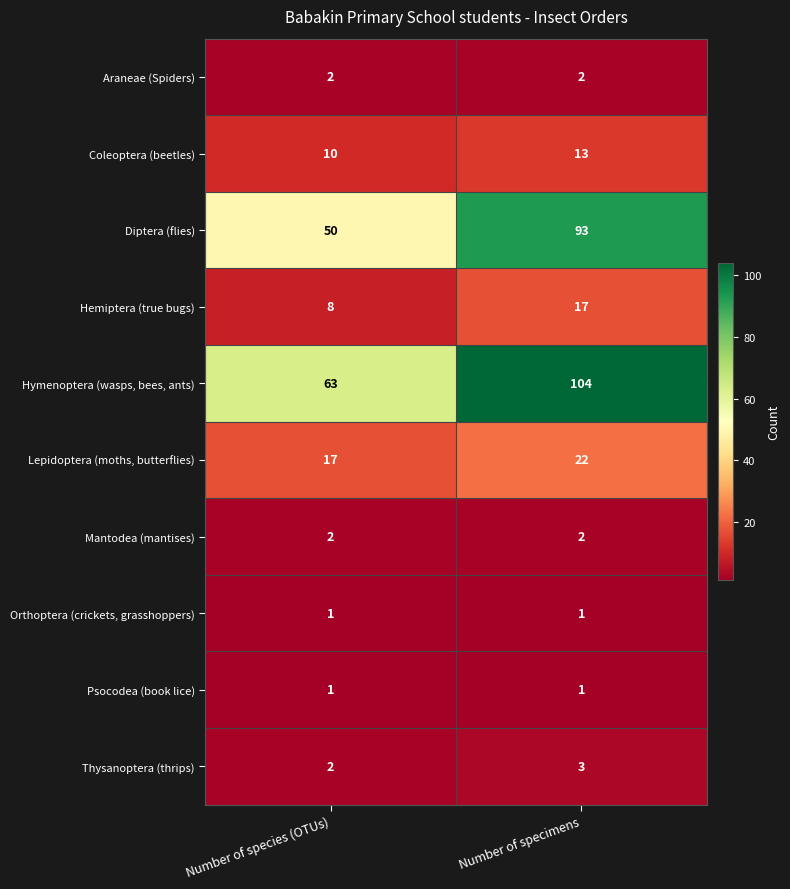

Read the Thysanoptera (thrips) value at Number of specimens.

3